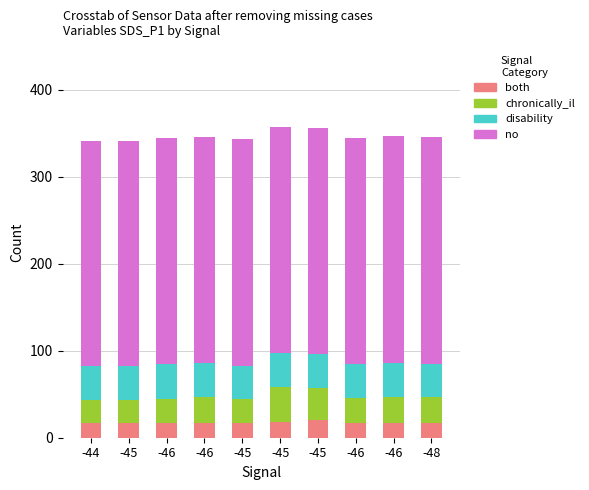

Rank the series by their maximum value, from lowest to highest.

both, chronically_il, disability, no